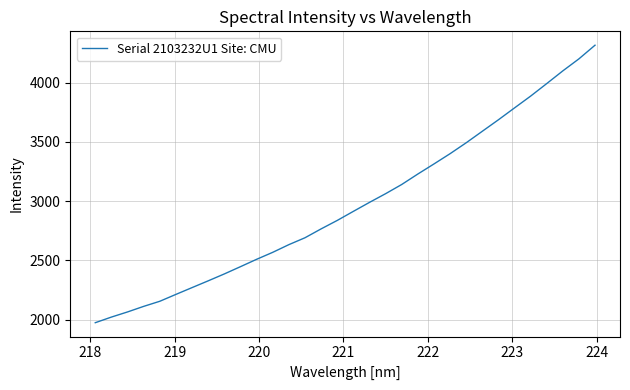

What is the difference between the maximum and minimum values?

2341.3